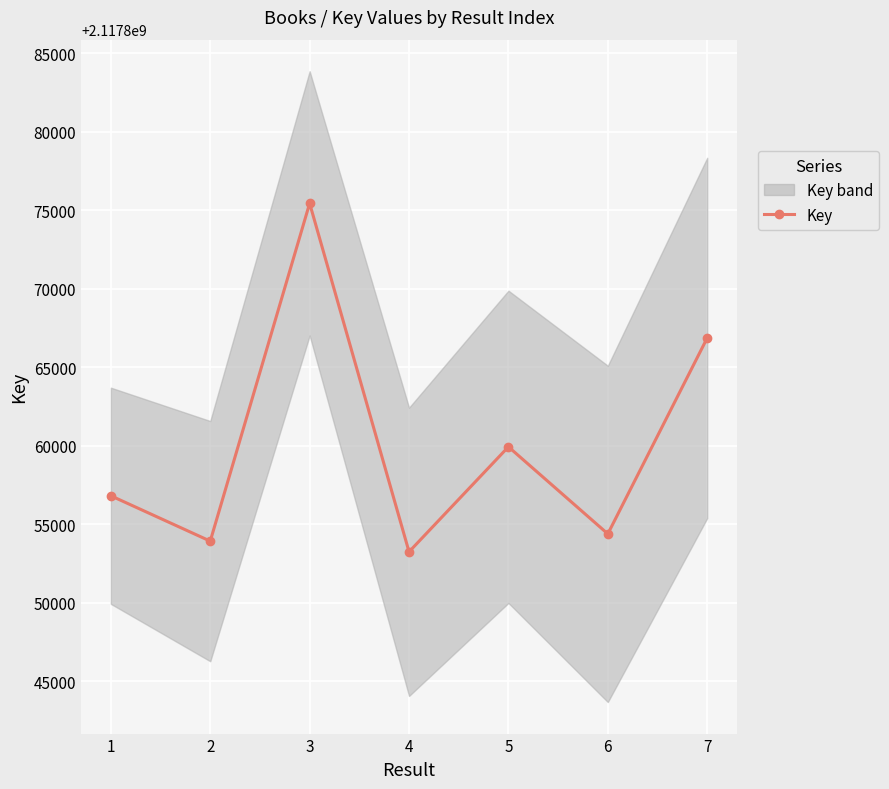

List the labels in order of value, largest first.

3, 7, 5, 1, 6, 2, 4